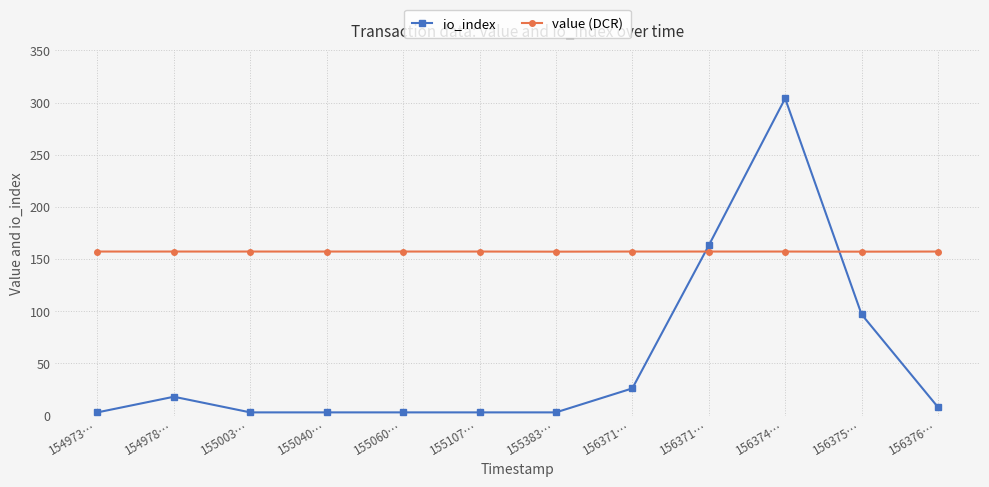

Rank the series at 156375… from lowest to highest value.

io_index, value (DCR)